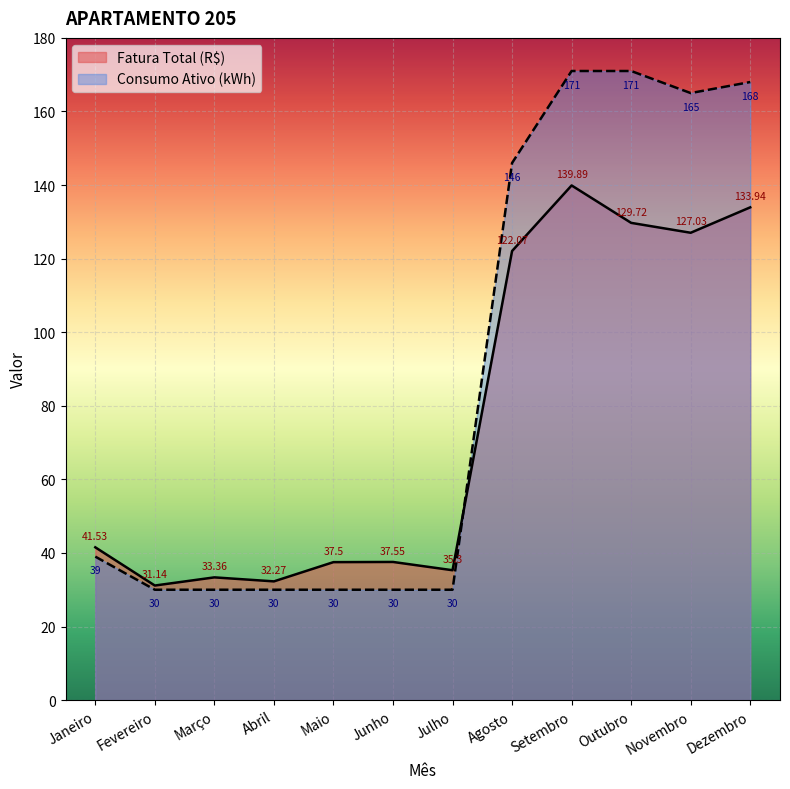

At which label is Fatura Total (R$) closest to 85?

Agosto